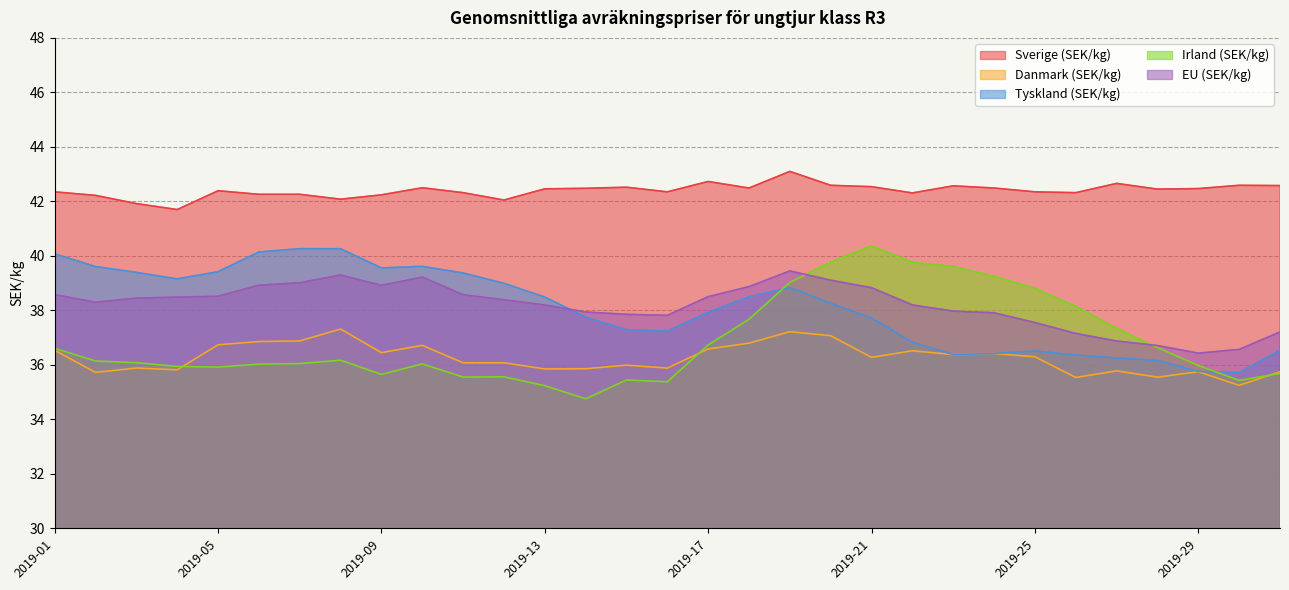

True or false: Danmark (SEK/kg) and Tyskland (SEK/kg) intersect in this chart.

False